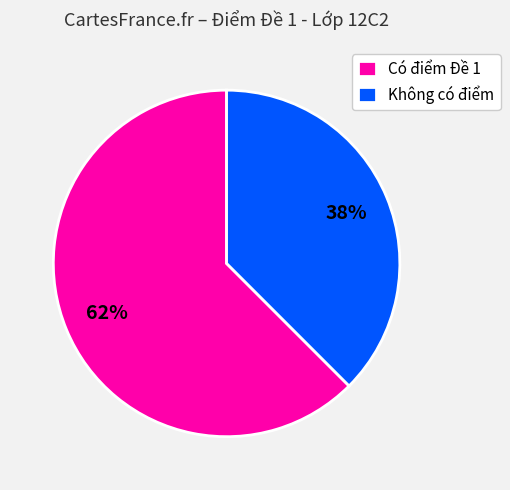

To the nearest percent, what portion does Có điểm Đề 1 represent?

62%